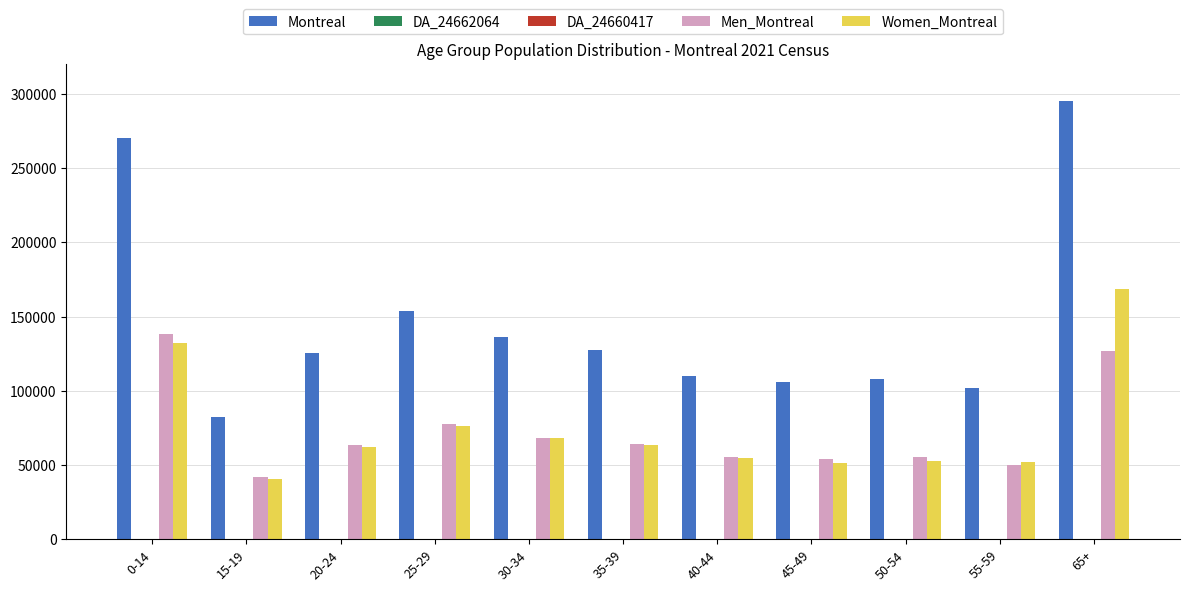

What is the average value of the Men_Montreal series?

72196